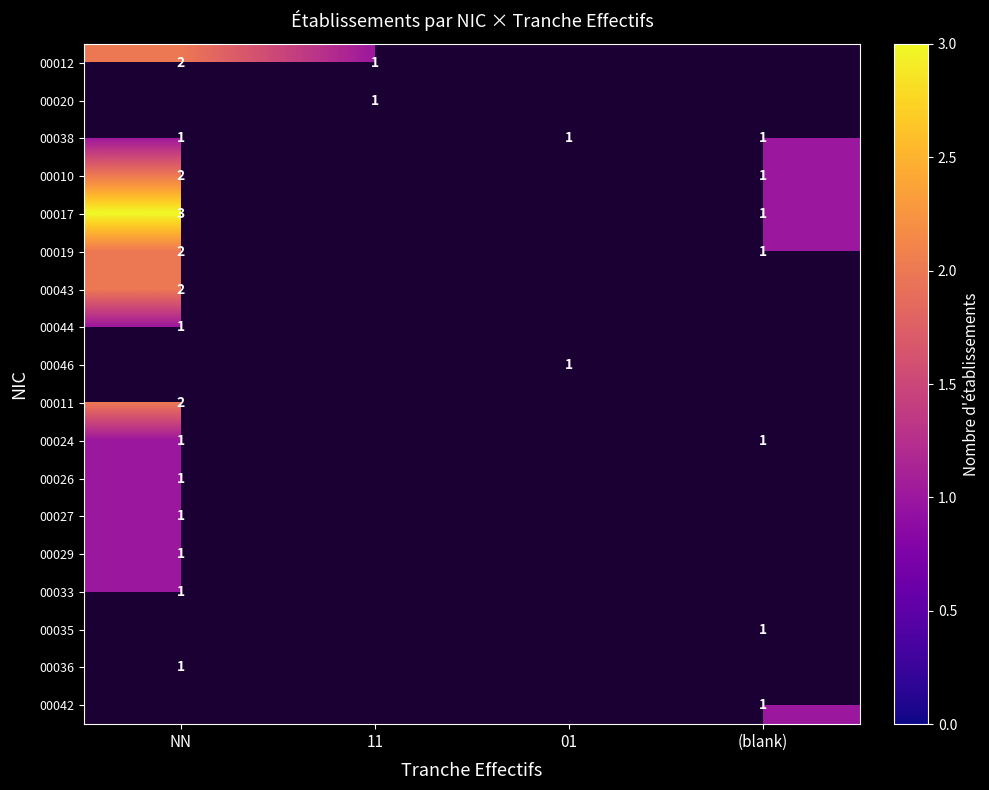

What is the minimum value shown in the chart?

1.0